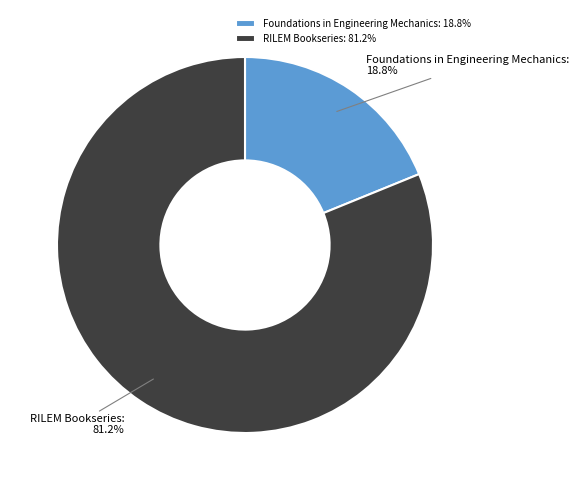

Which slice represents more than half of the pie?

RILEM Bookseries